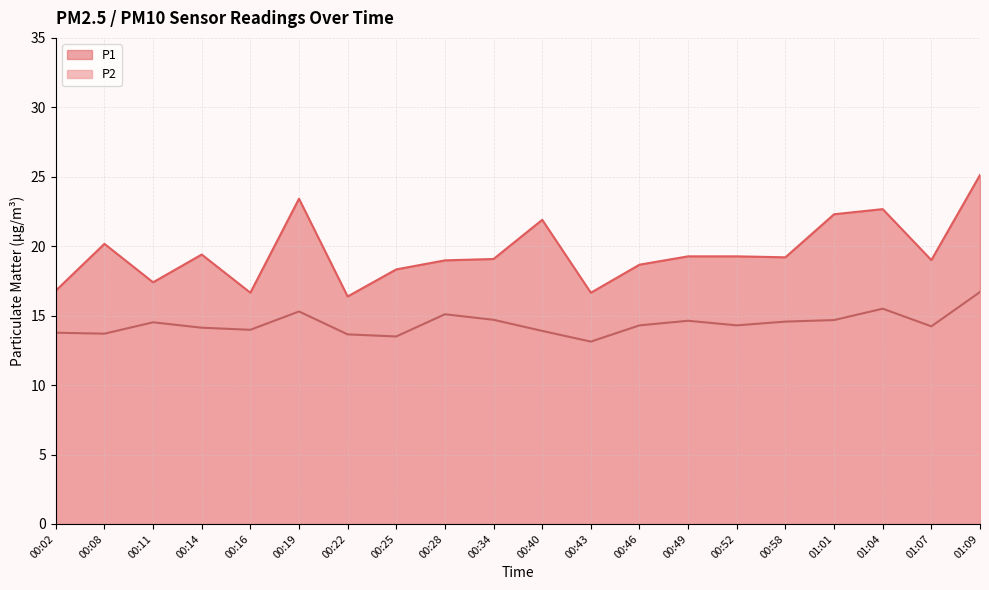

What is the approximate value of P1 at 00:28?

19.0